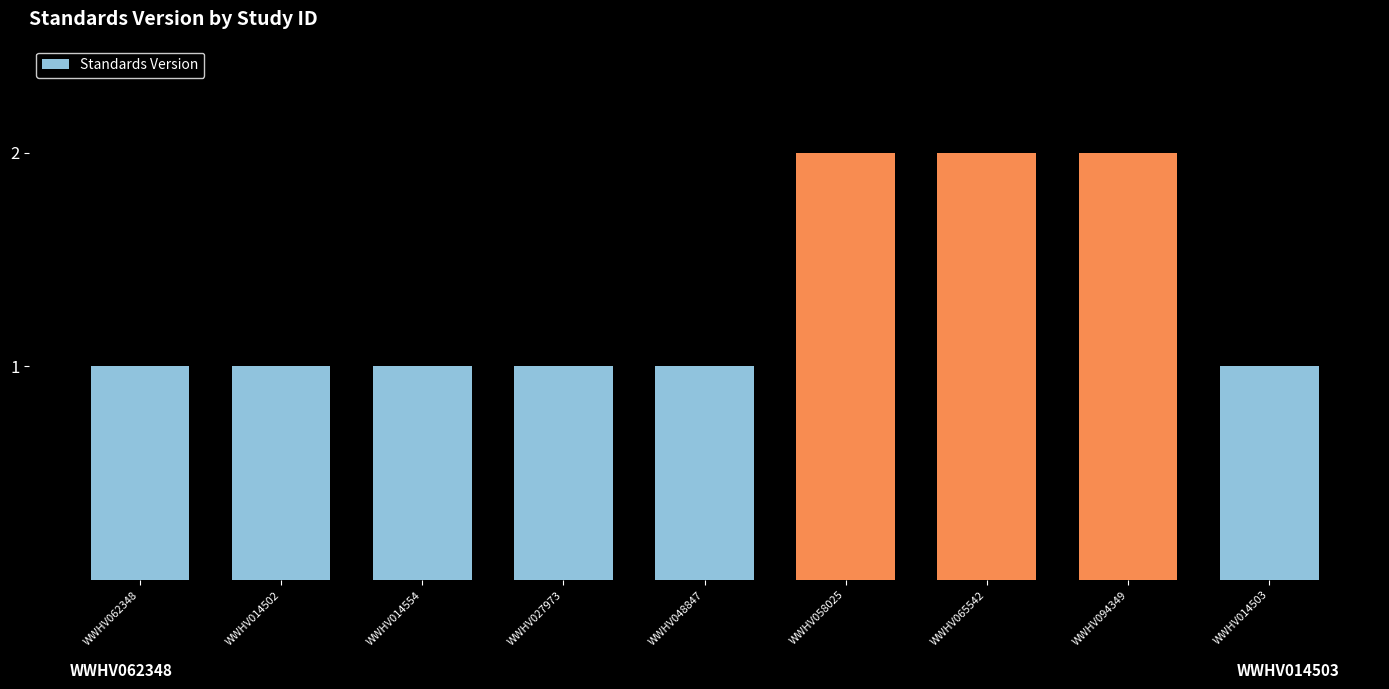

Reading right to left, extract all data points from this chart.

WWHV014503=1	WWHV094349=2	WWHV065542=2	WWHV058025=2	WWHV048847=1	WWHV027973=1	WWHV014554=1	WWHV014502=1	WWHV062348=1